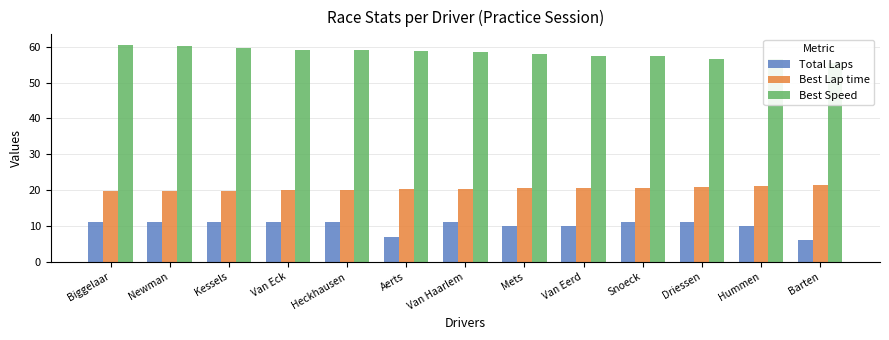

What is the average value of the Total Laps series?

10.1